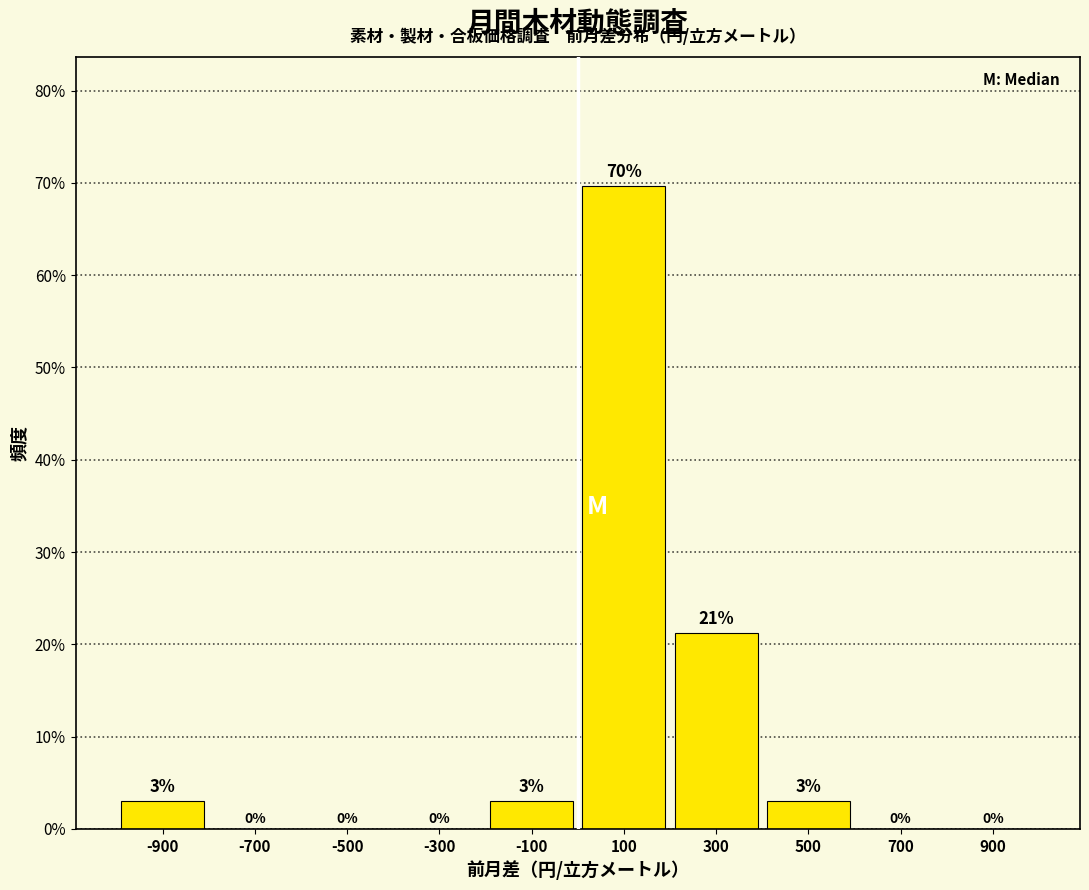

Over which range of the x-axis is the bar tallest?

0 to 200